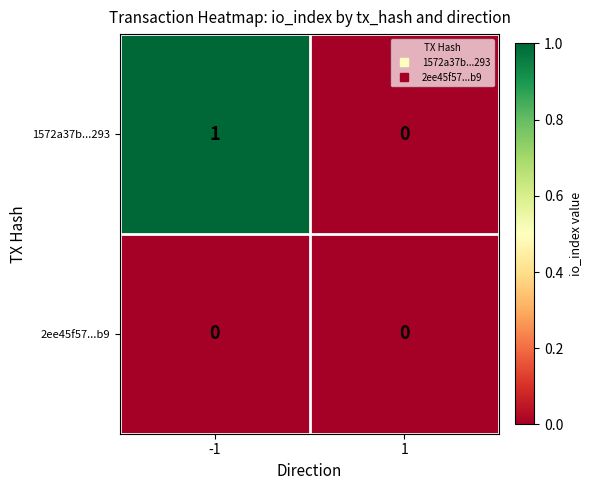

Reading left to right, transcribe all the data shown in this chart.

1572a37b...293: -1=1	1=0
2ee45f57...b9: -1=0	1=0